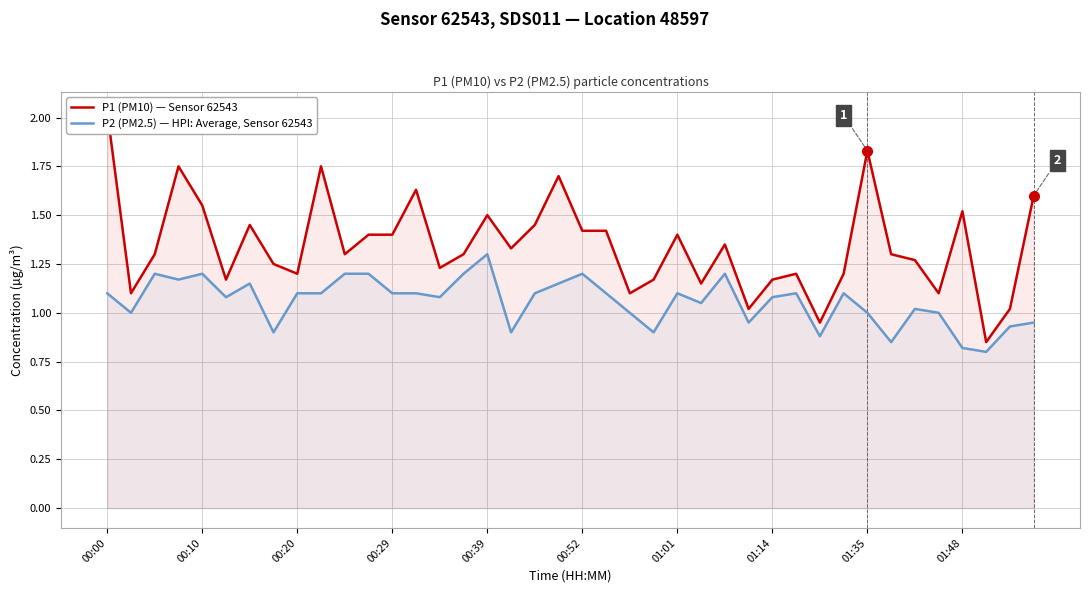

Reading left to right, extract all data points from this chart.

P1 (PM10) — Sensor 62543: 2.0	1.1	1.3	1.8	1.6	1.2	1.4	1.2	1.2	1.8	1.3	1.4	1.4	1.6	1.2	1.3	1.5	1.3	1.4	1.7	1.4	1.4	1.1	1.2	1.4	1.1	1.4	1.0	1.2	1.2	0.9	1.2	1.8	1.3	1.3	1.1	1.5	0.8	1.0	1.6
P2 (PM2.5) — HPI: Average, Sensor 62543: 1.1	1.0	1.2	1.2	1.2	1.1	1.1	0.9	1.1	1.1	1.2	1.2	1.1	1.1	1.1	1.2	1.3	0.9	1.1	1.1	1.2	1.1	1.0	0.9	1.1	1.1	1.2	0.9	1.1	1.1	0.9	1.1	1.0	0.8	1.0	1.0	0.8	0.8	0.9	0.9